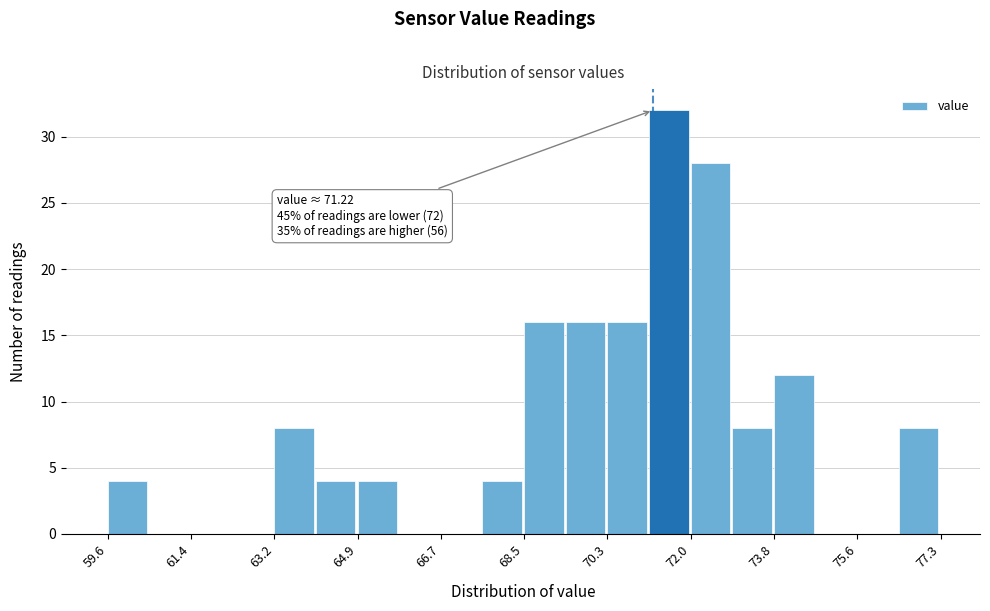

Over which range of the x-axis is the bar tallest?

71.2 to 72.0